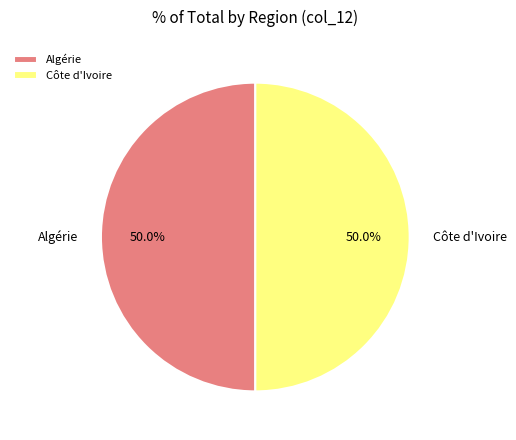

Is it true that Côte d'Ivoire is 59% of the pie?

False